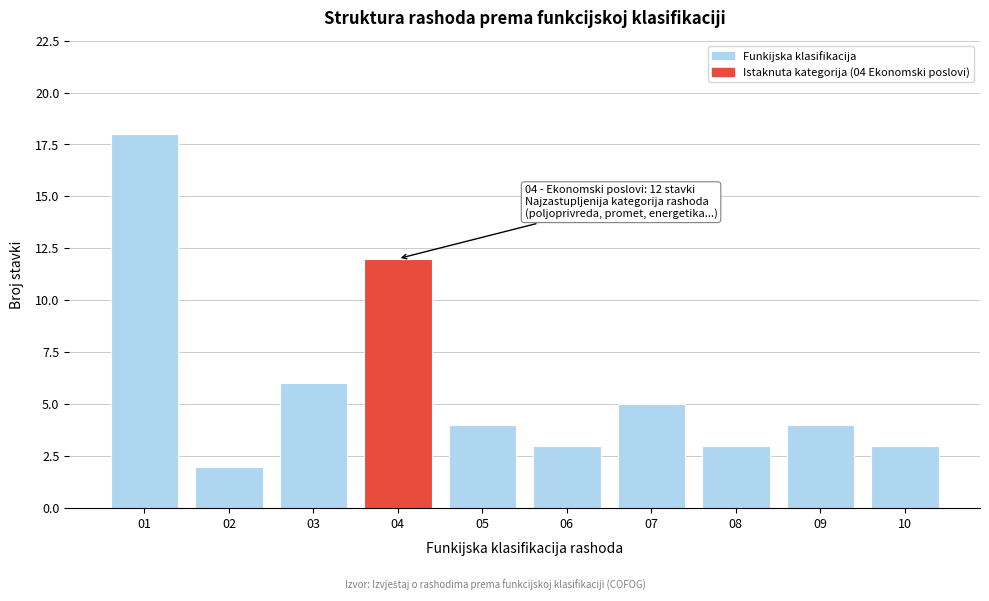

Reading left to right, what are all the values shown in this chart?

01=18	02=2	03=6	04=12	05=4	06=3	07=5	08=3	09=4	10=3